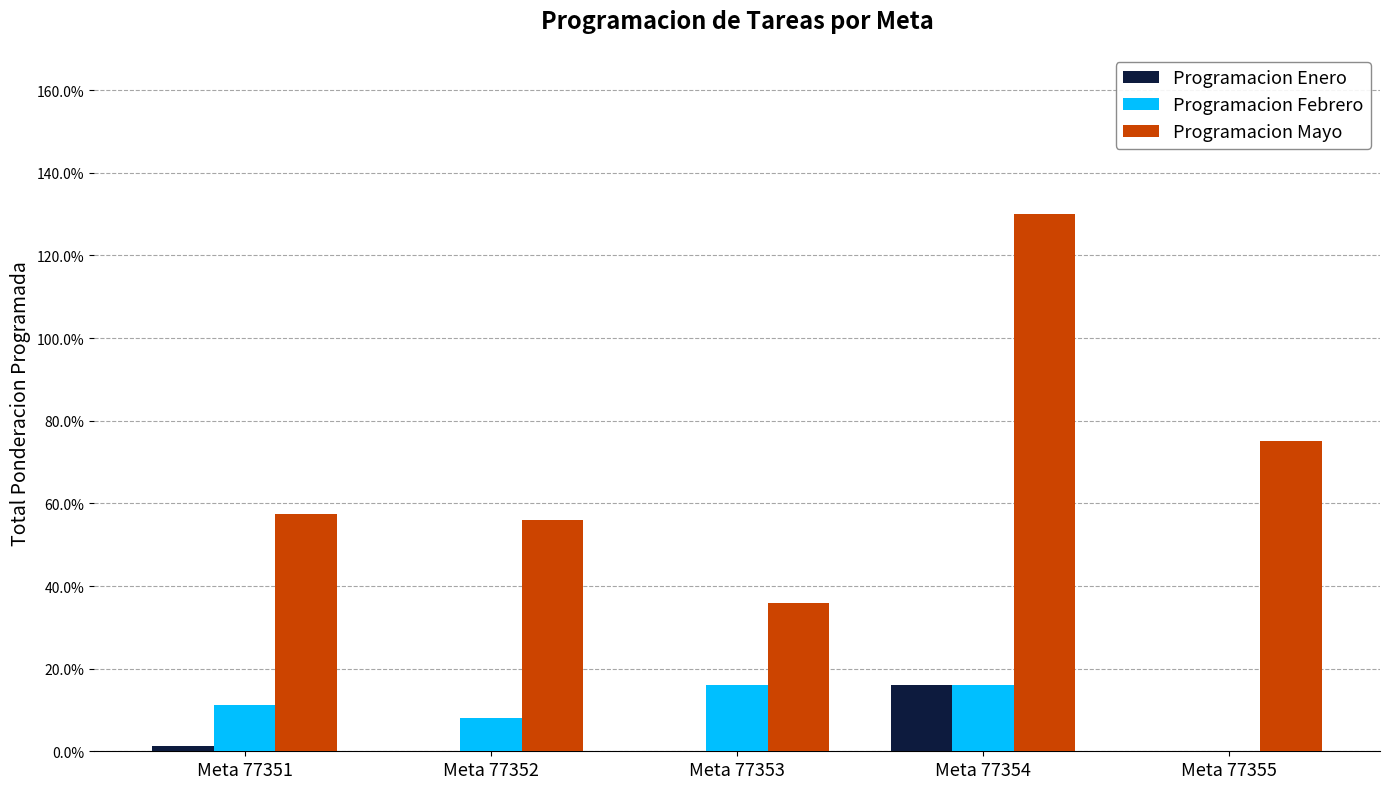

Reading left to right, what are all the values shown in this chart?

Programacion Enero: 0.0	0.0	0.0	0.2	0.0
Programacion Febrero: 0.1	0.1	0.2	0.2	0.0
Programacion Mayo: 0.6	0.6	0.4	1.3	0.8